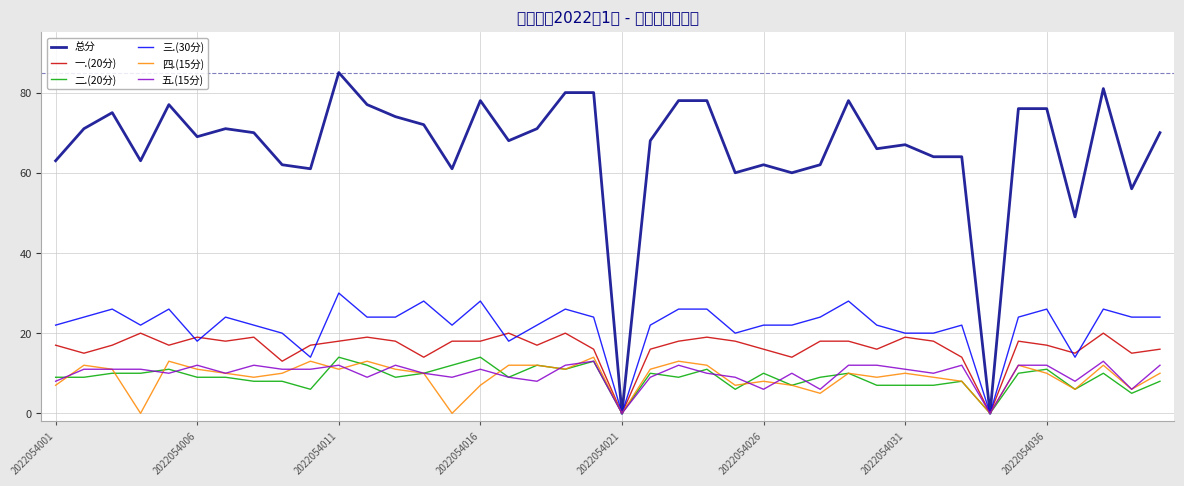

Which series has the widest spread of values?

总分